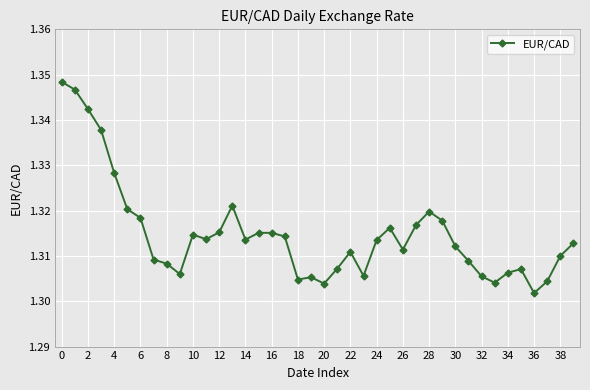

True or false: the data has more than 1 interior local peaks.

True